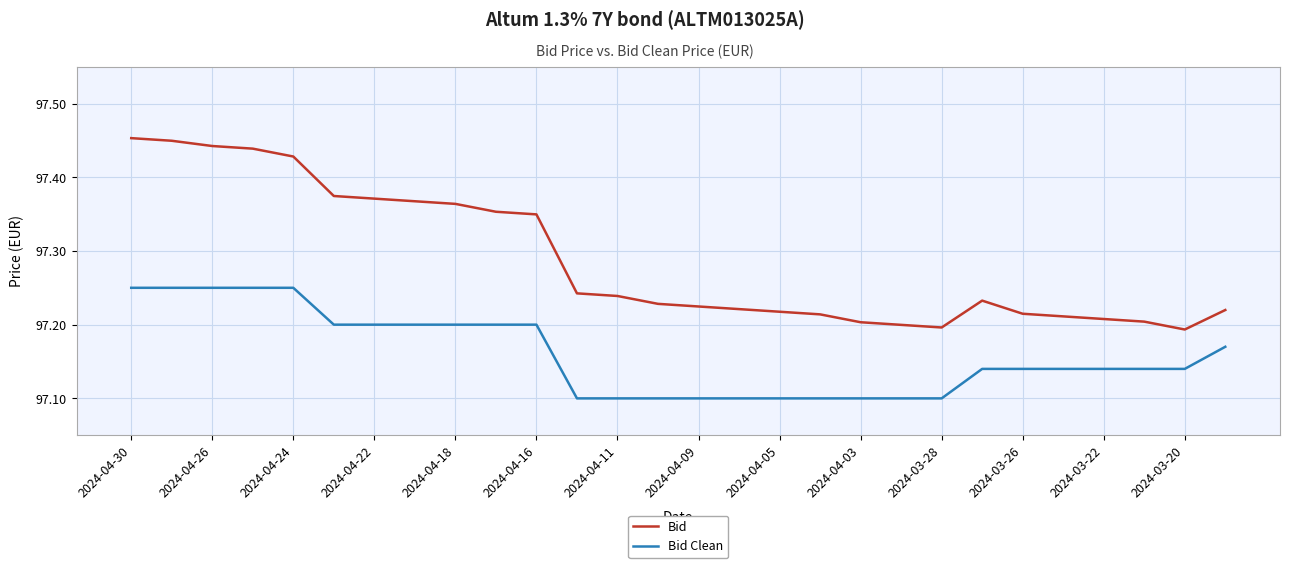

Which series has the largest total across all categories?

Bid